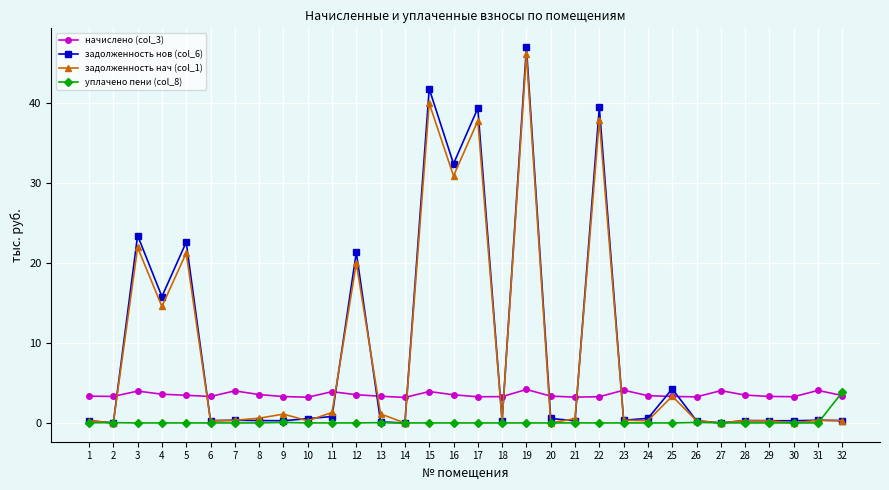

What value does the задолженность нач (col_1) series have at 10?

0.3